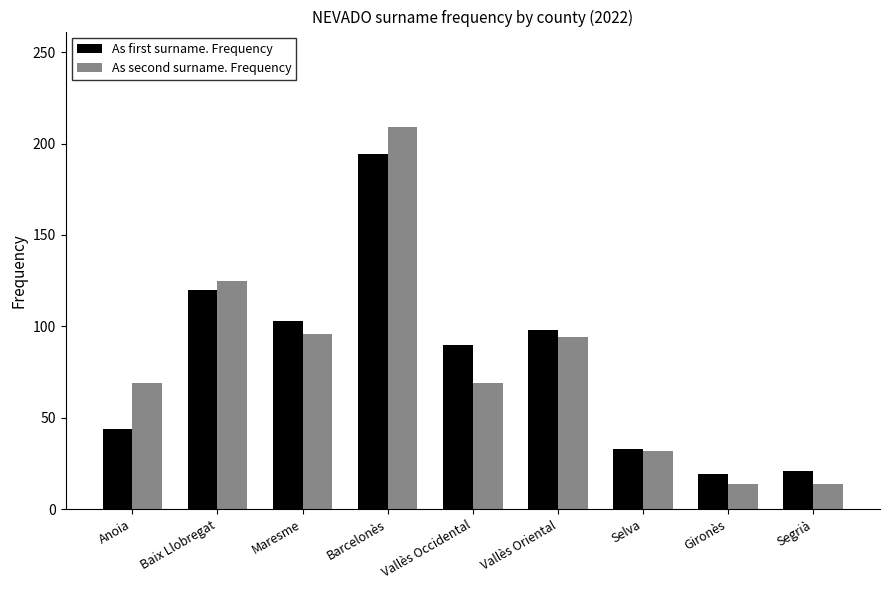

Reading right to left, extract all data points from this chart.

As first surname. Frequency: Segrià=21	Gironès=19	Selva=33	Vallès Oriental=98	Vallès Occidental=90	Barcelonès=194	Maresme=103	Baix Llobregat=120	Anoia=44
As second surname. Frequency: Segrià=14	Gironès=14	Selva=32	Vallès Oriental=94	Vallès Occidental=69	Barcelonès=209	Maresme=96	Baix Llobregat=125	Anoia=69